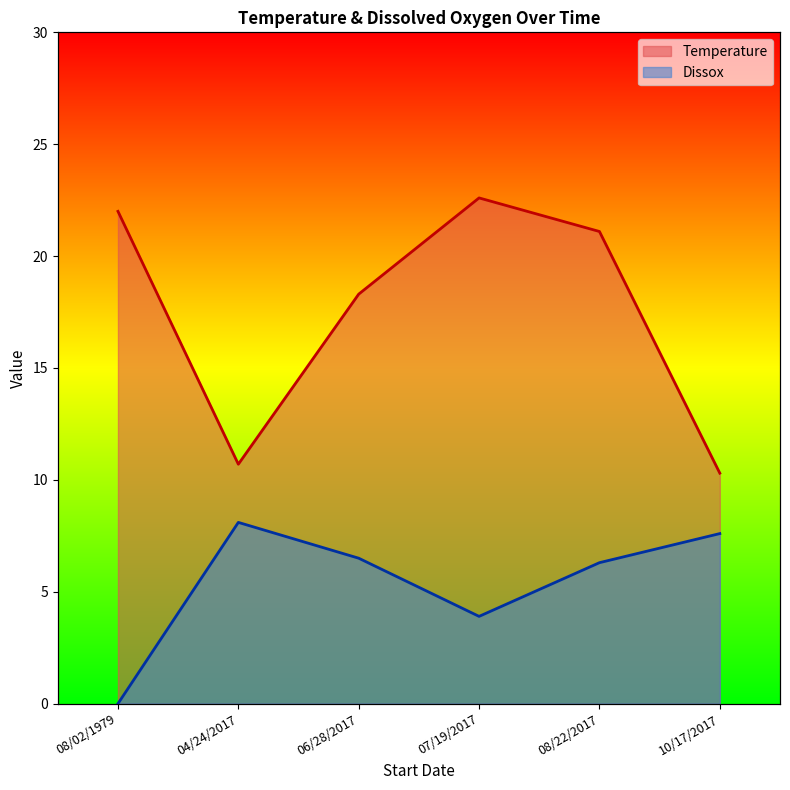

Which series has the widest spread of values?

Temperature